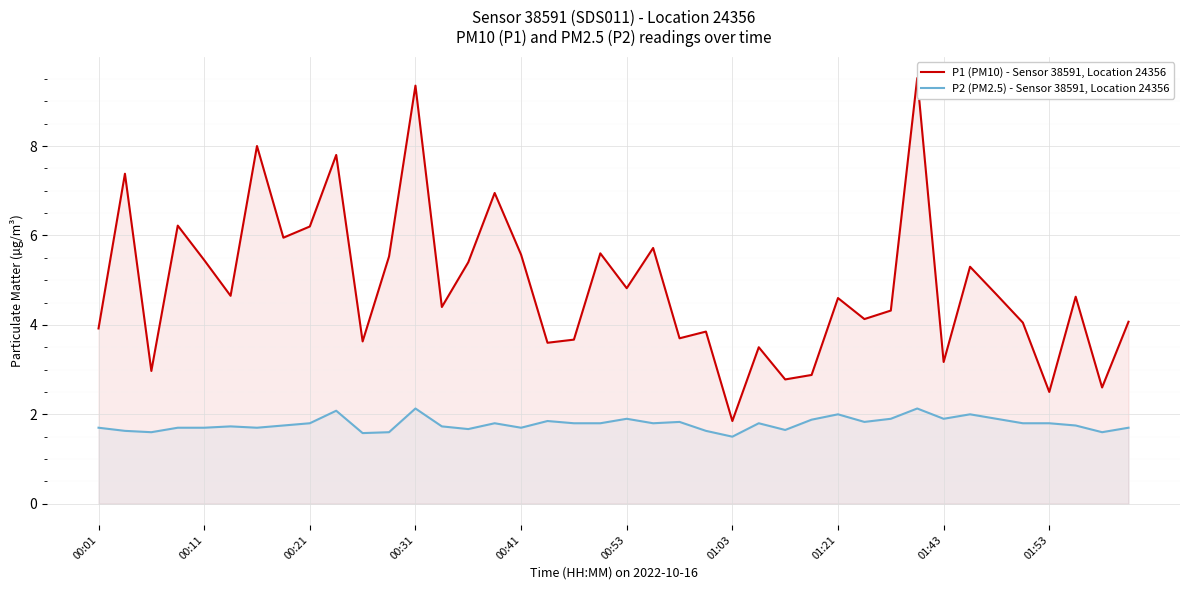

Is it true that P2 (PM2.5) - Sensor 38591, Location 24356 equals 1.8 at 29?

True